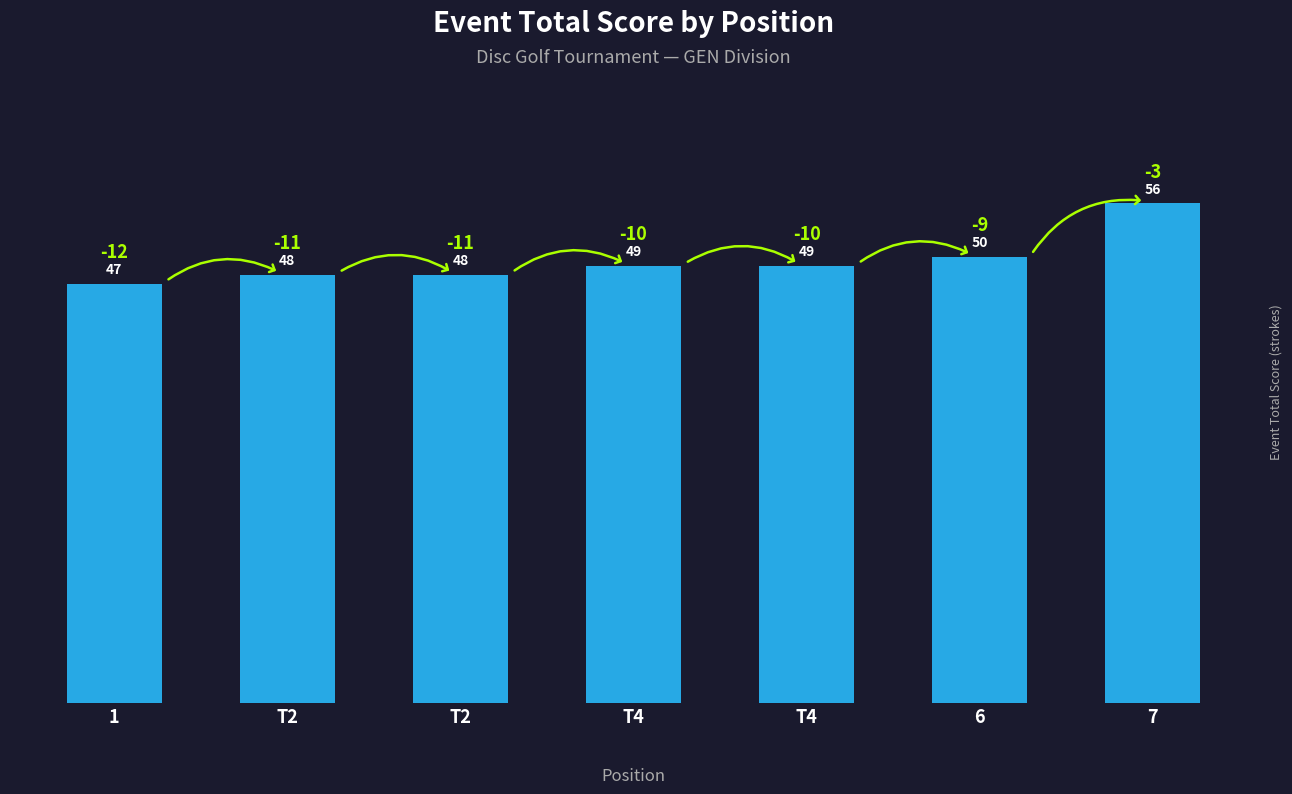

How many data points does each series have?

7